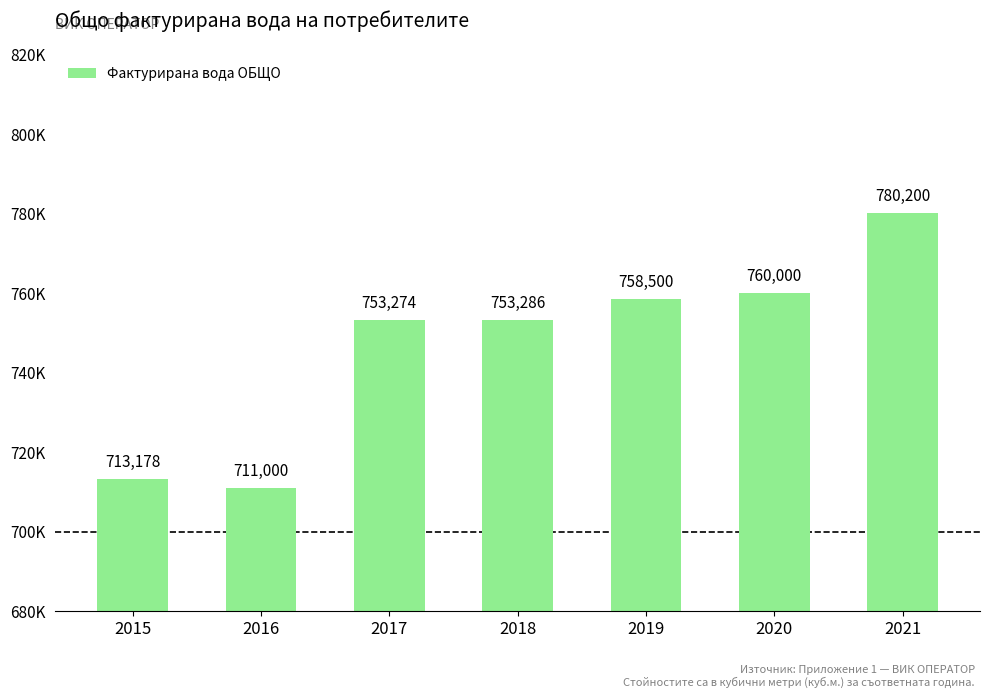

Are the bars horizontal?

No